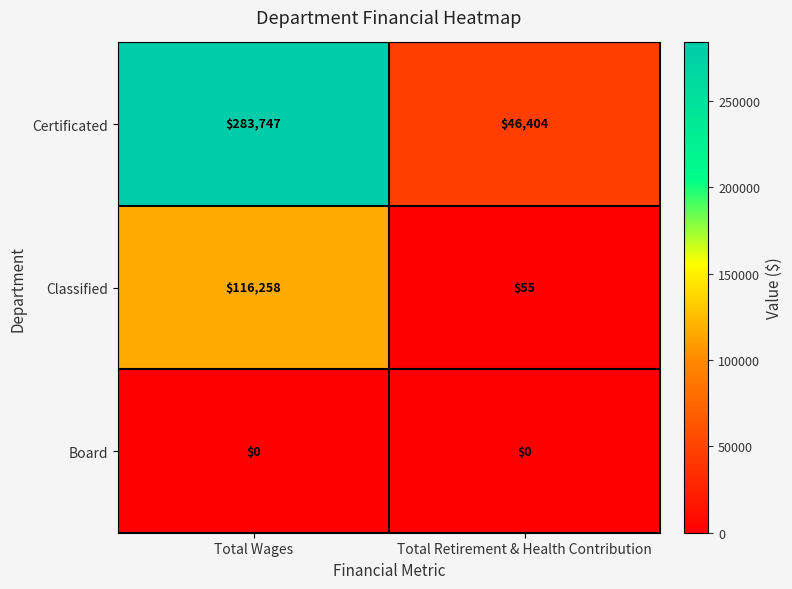

Rank the series by their maximum value, from highest to lowest.

Certificated, Classified, Board